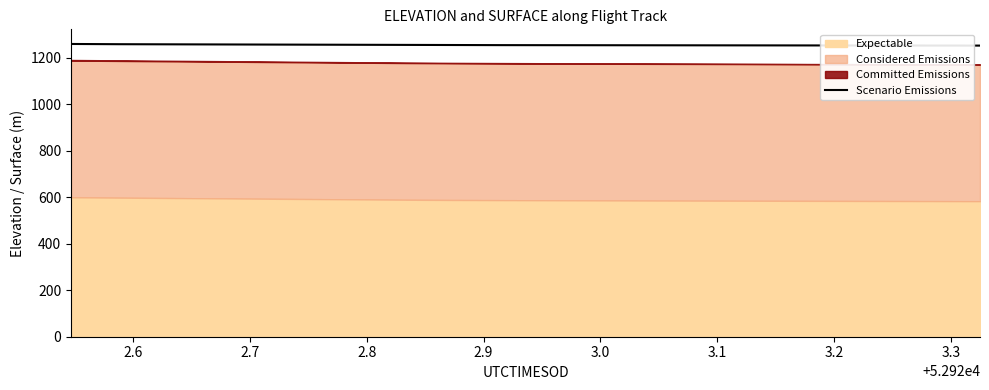

How many lines are shown in the chart?

1